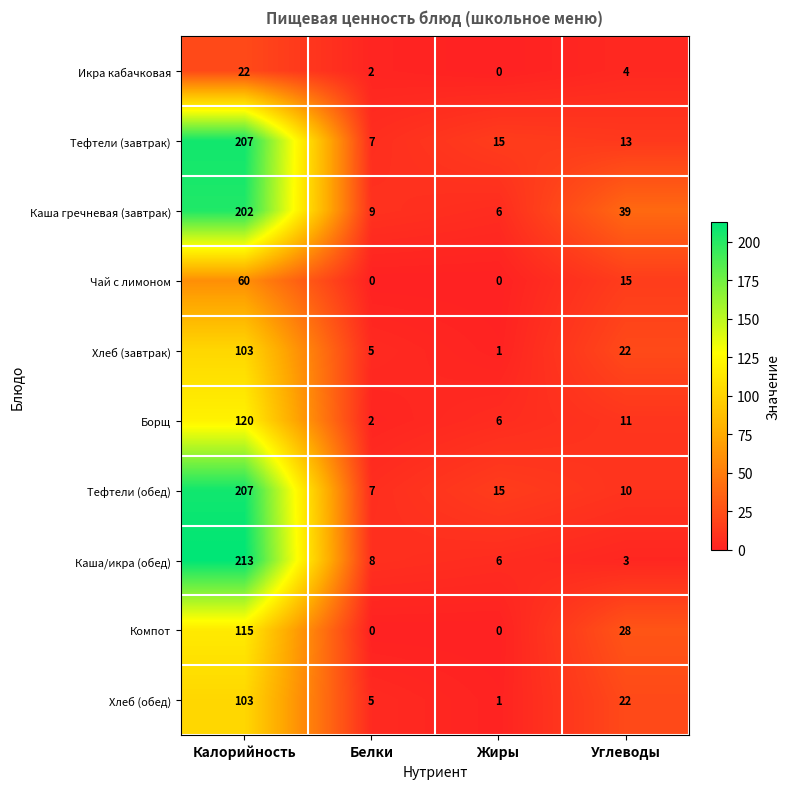

Where is Хлеб (обед) nearest to the value 52?

Углеводы